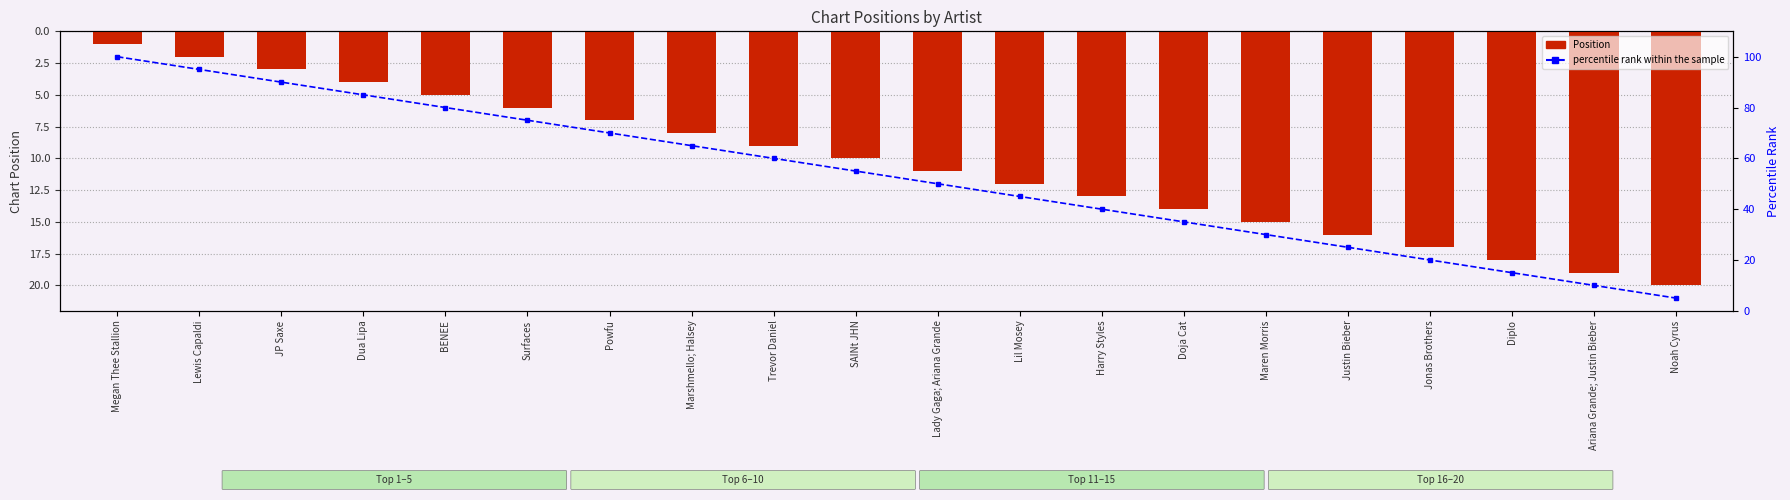

Rank the categories by percentile rank within the sample value from highest to lowest.

Megan Thee Stallion, Lewis Capaldi, JP Saxe, Dua Lipa, BENEE, Surfaces, Powfu, Marshmello; Halsey, Trevor Daniel, SAINt JHN, Lady Gaga; Ariana Grande, Lil Mosey, Harry Styles, Doja Cat, Maren Morris, Justin Bieber, Jonas Brothers, Diplo, Ariana Grande; Justin Bieber, Noah Cyrus